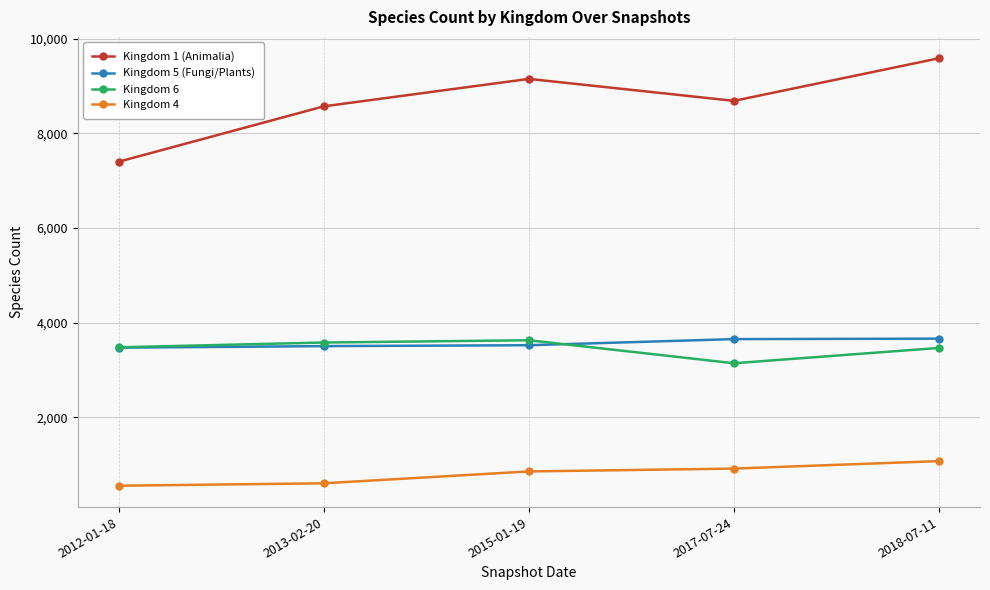

What is the highest value of the Kingdom 4 series?

1074